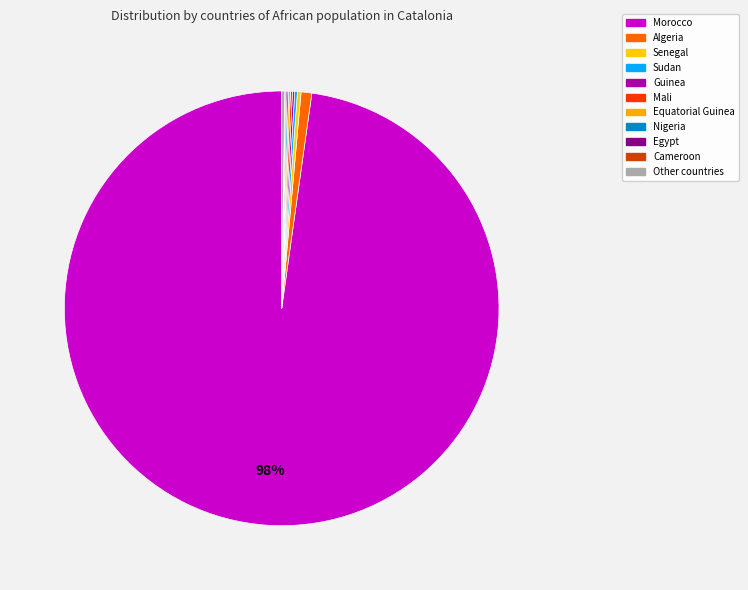

Count the number of slices in the pie.

11